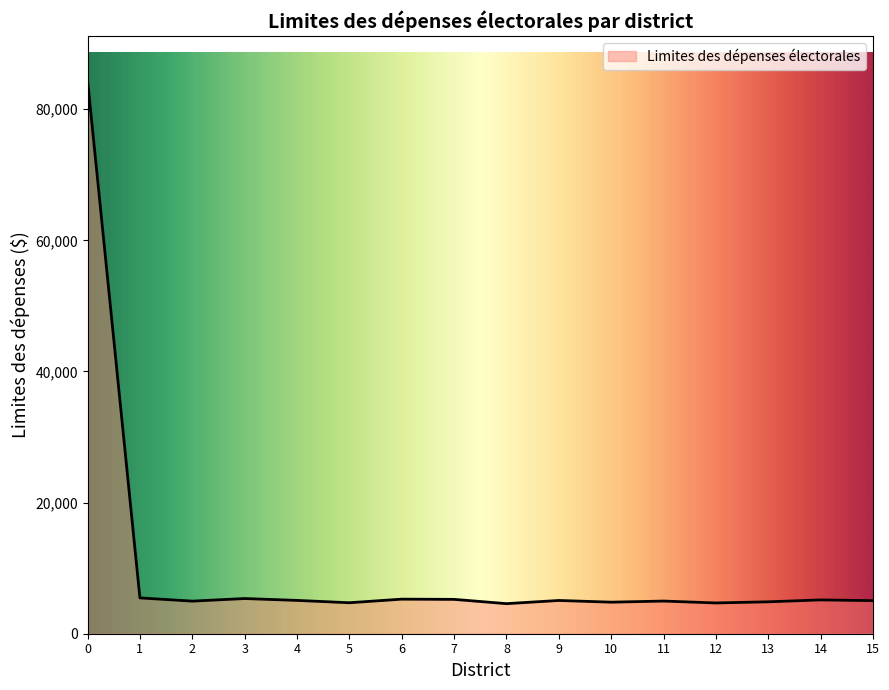

Does the chart display data point markers on the line(s)?

No